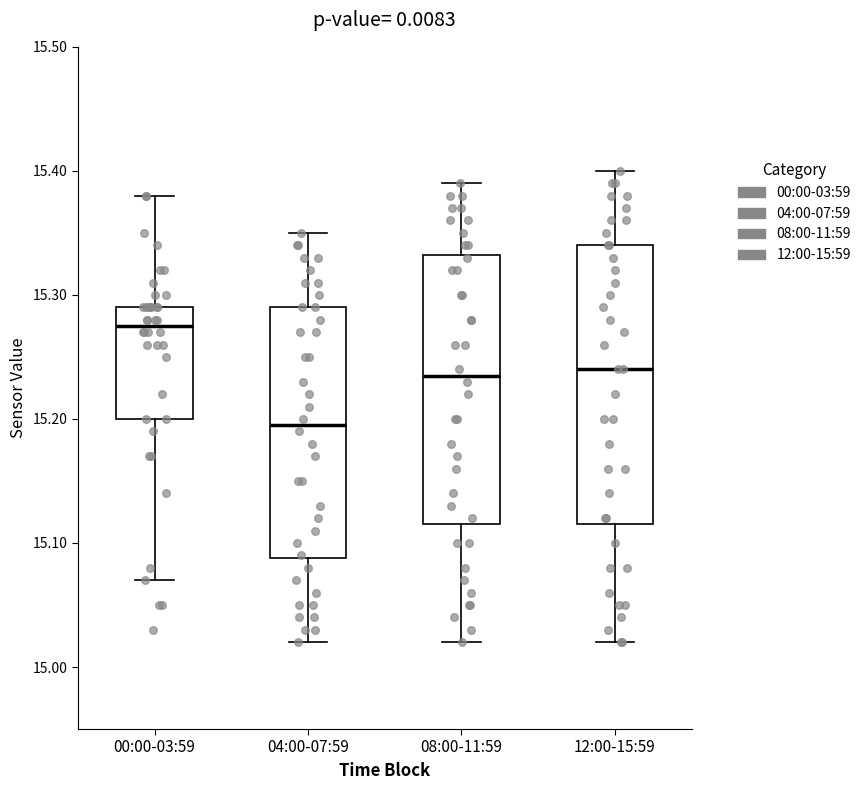

Which box has the lowest median line?

04:00-07:59